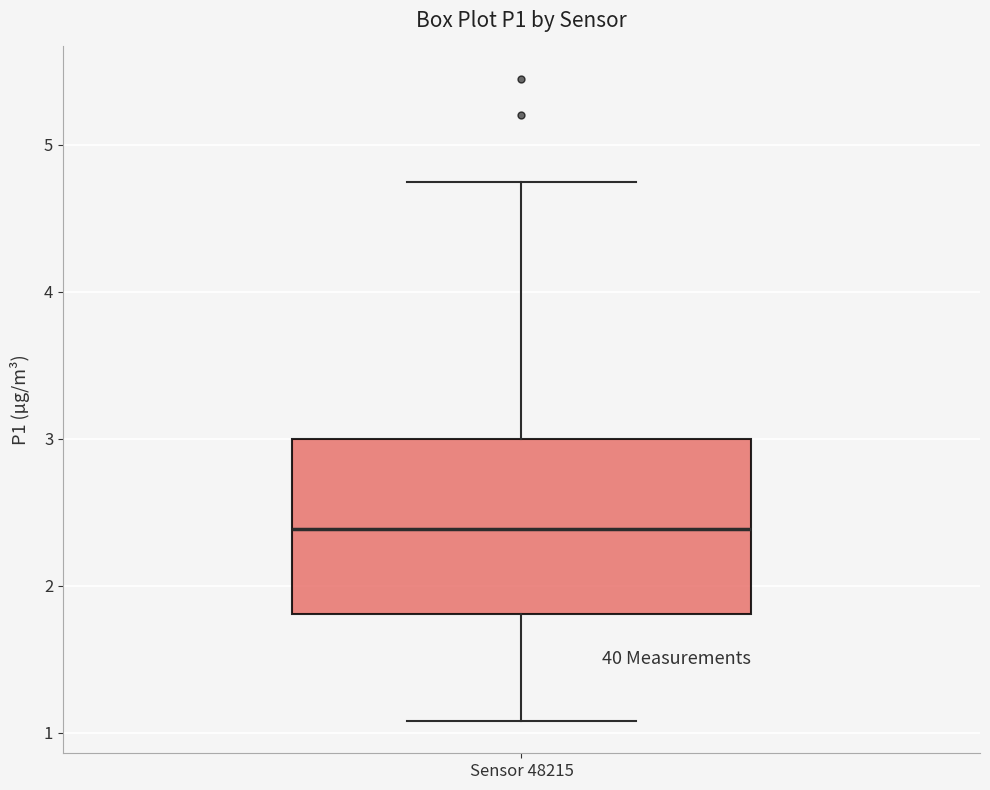

Read this box plot against the y-axis: the position of the median line, the range covered by the box, and the ends of both whiskers. The values are not printed on the chart, so give them approximately, as read against the axis.

median 2.4, box 1.8 to 3.0, whiskers 1.1 to 4.8